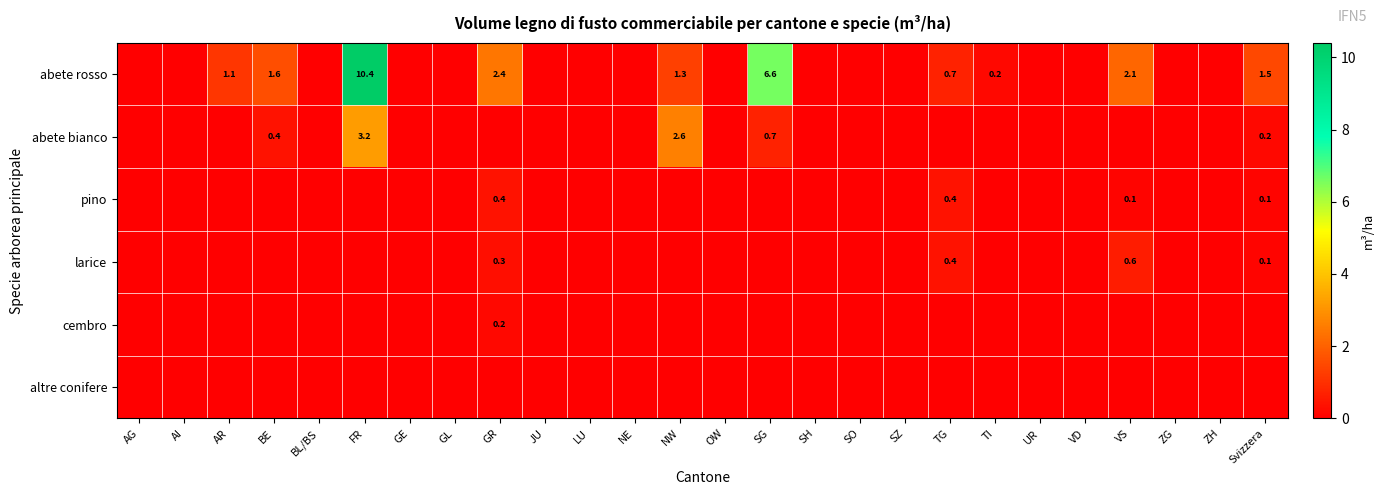

Between AG and OW, which is larger?

AG